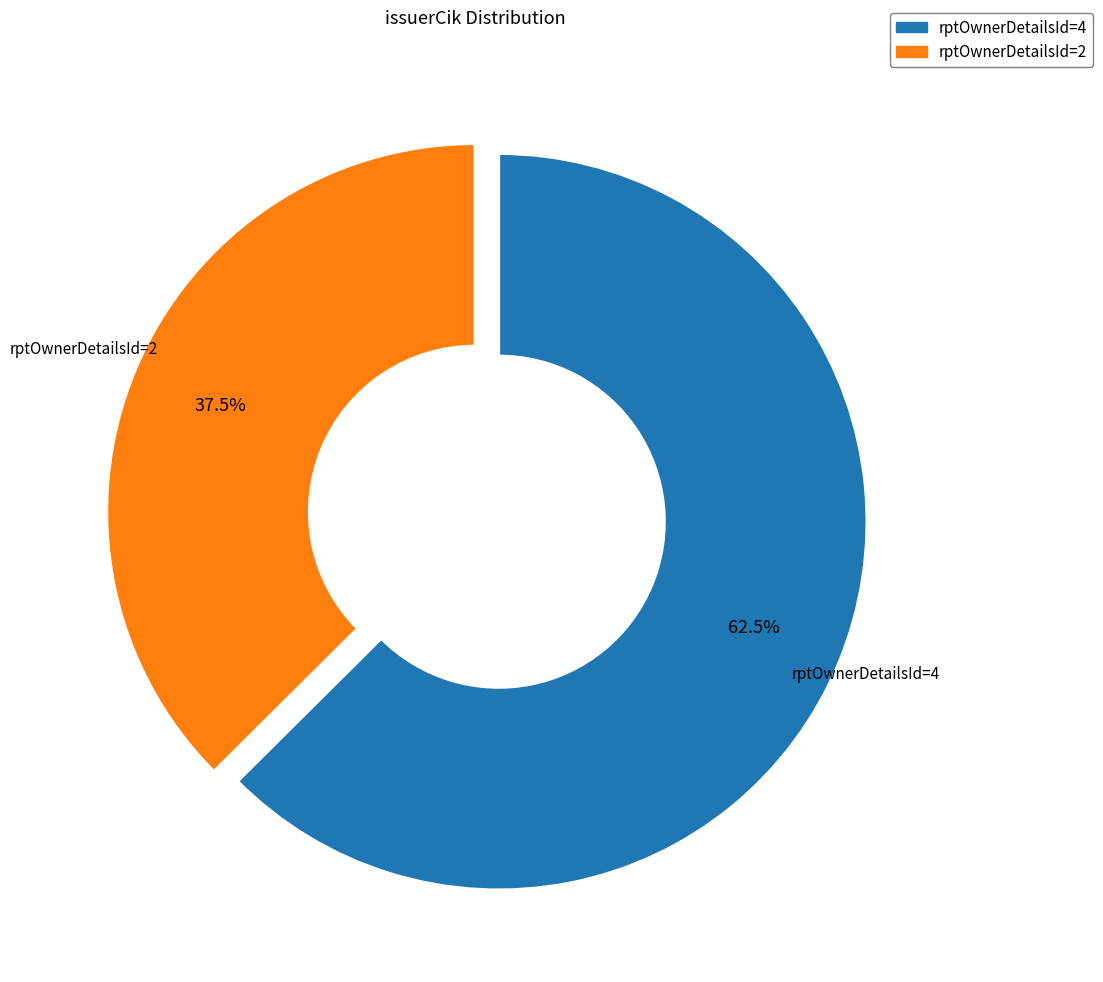

Is there any slice that represents more than half of the pie?

Yes